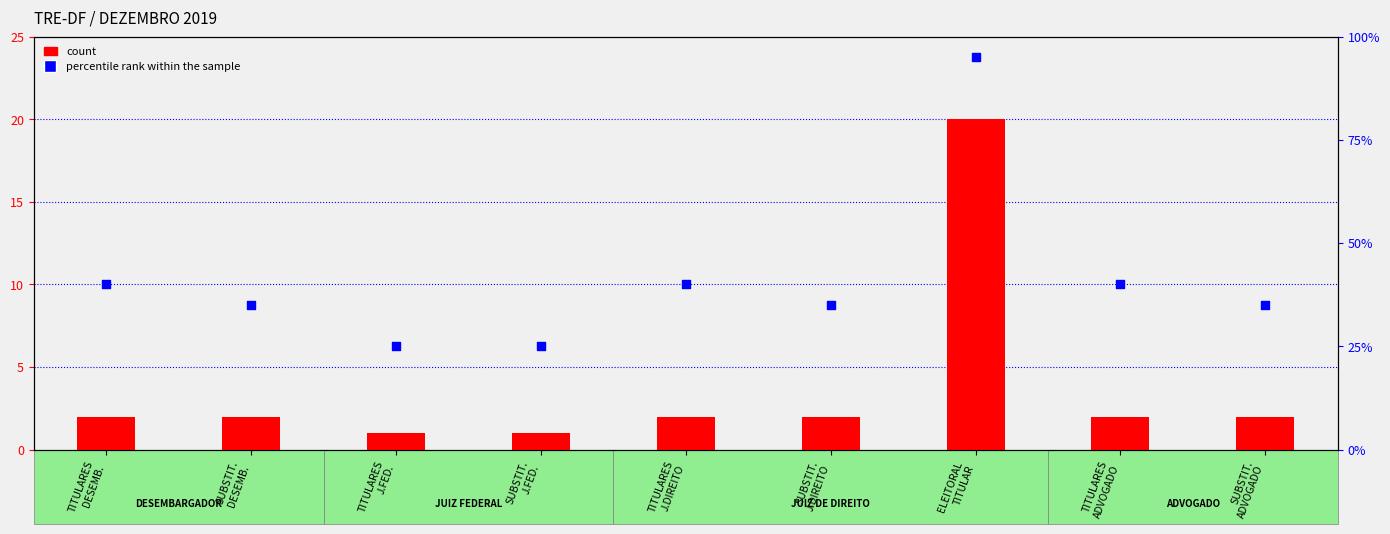

Which series has the largest Y range (max minus min)?

percentile rank within the sample